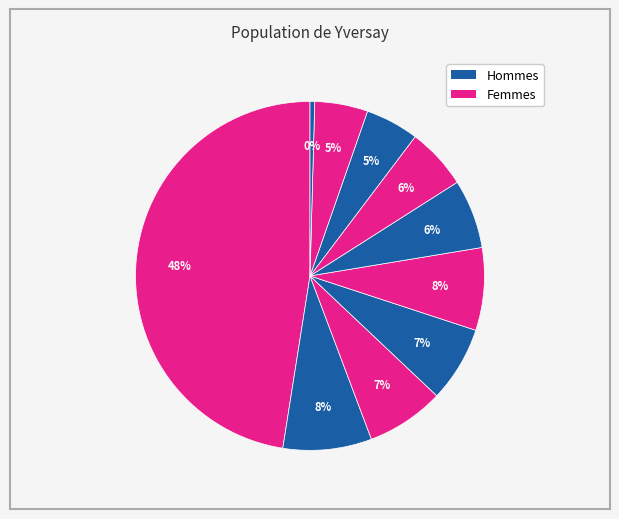

To the nearest percent, what is the average slice percentage?

10%